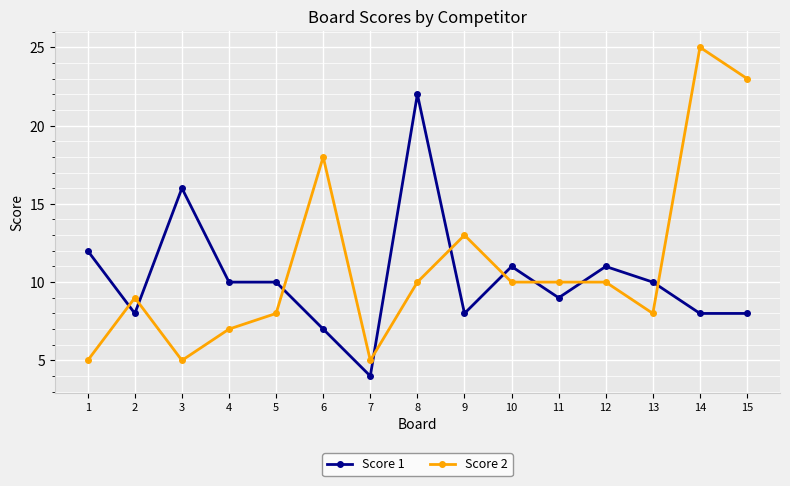

The Score 2 series shows 3 at 9. True or false?

False